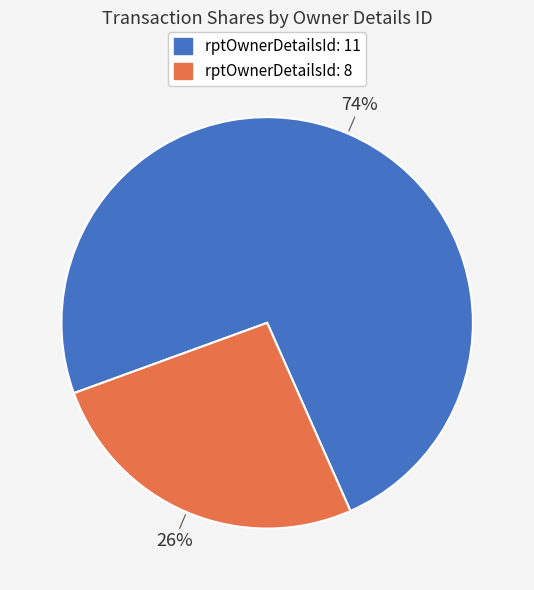

Does any single category account for the majority?

Yes